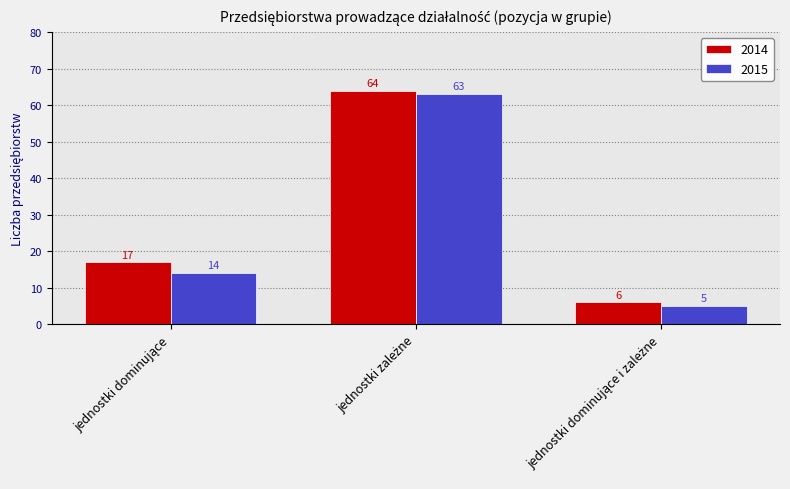

Reading right to left, list all the values displayed in this chart.

2014: 6	64	17
2015: 5	63	14